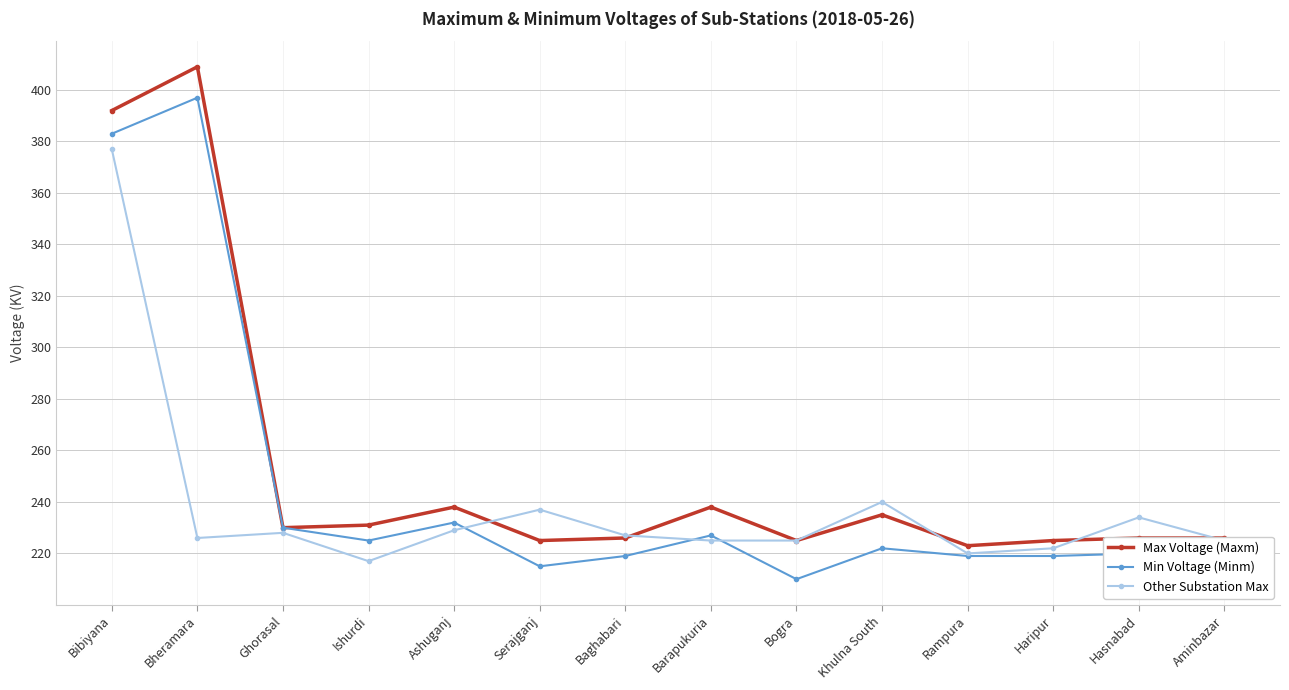

Is the value of Max Voltage (Maxm) at Bheramara greater than the value of Other Substation Max at Ashuganj?

Yes